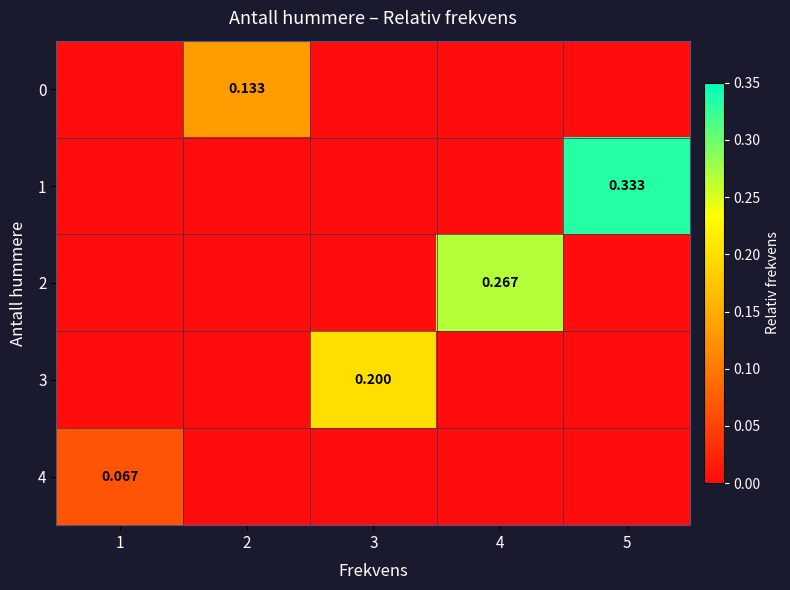

Is the value of 4 at 1 greater than the value of 0 at 2?

No